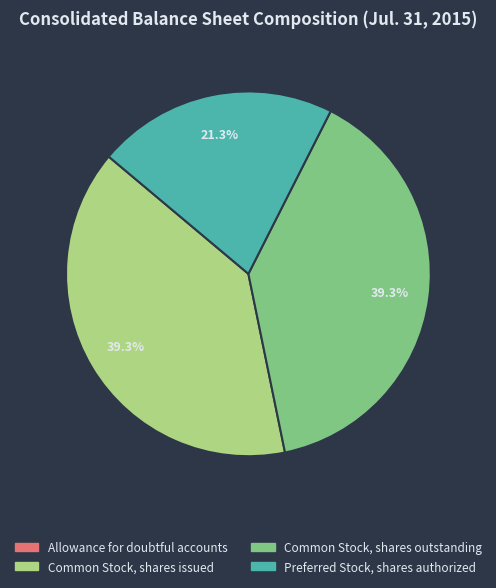

Do Preferred Stock, shares authorized and Common Stock, shares issued together represent more than half of the pie?

Yes